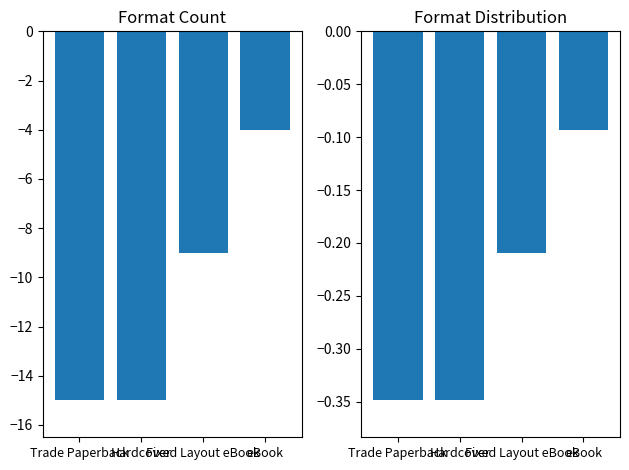

Where does the Trade Paperback series first go above -9?

eBook